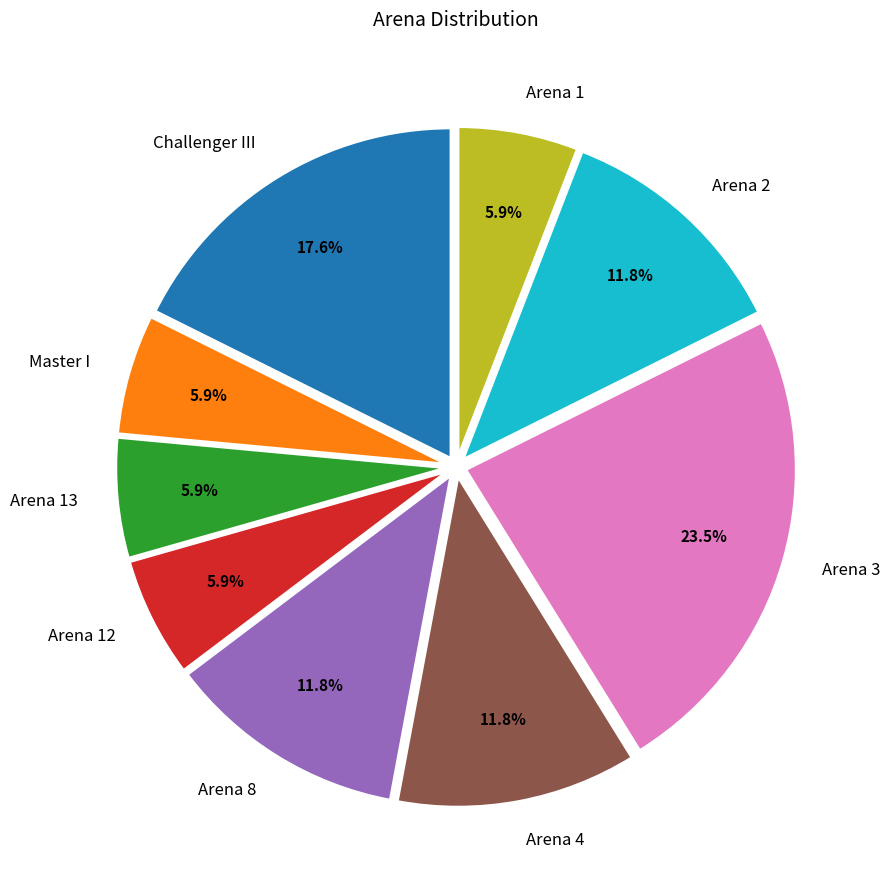

Is there a majority slice in this chart?

No